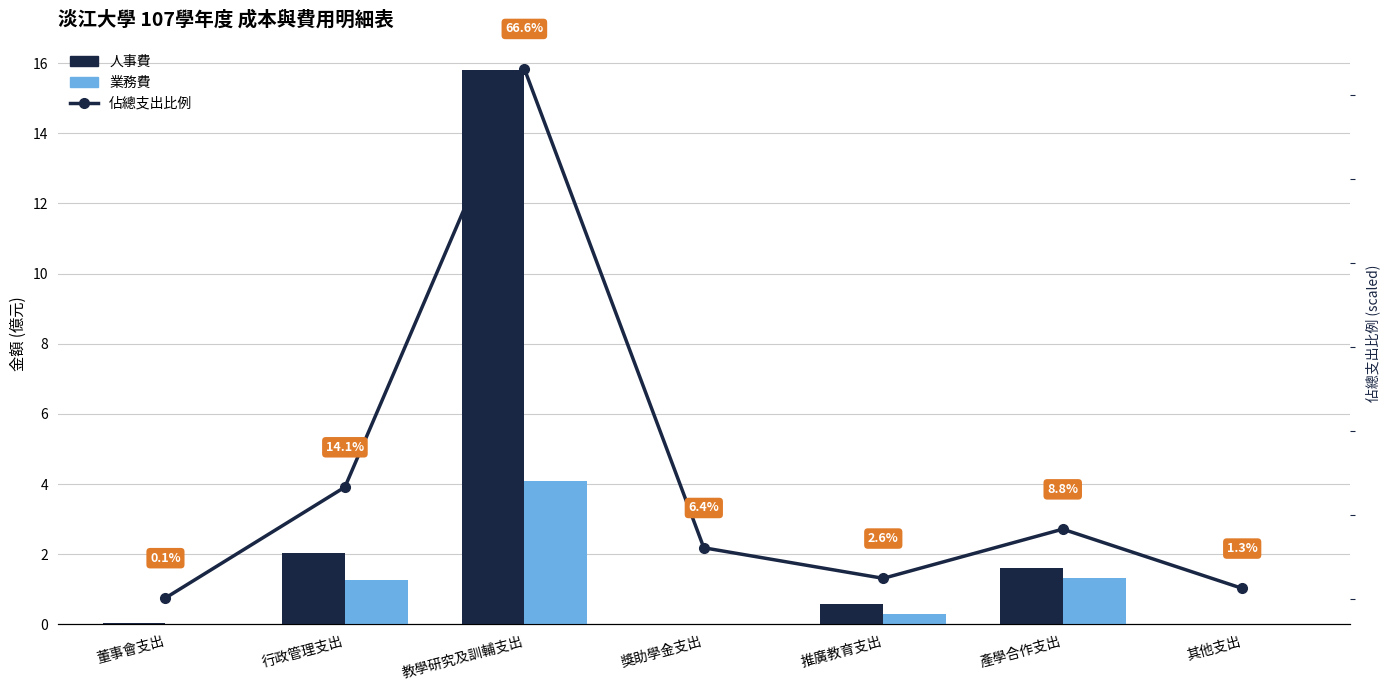

At which label does 業務費 reach its minimum?

獎助學金支出